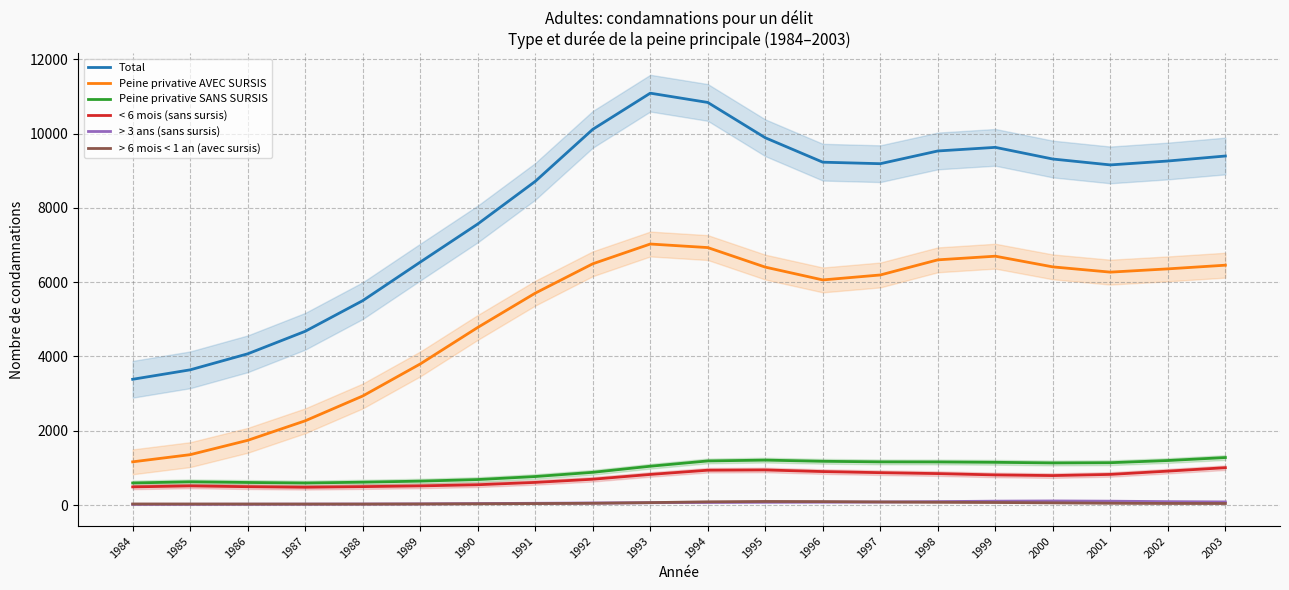

Rank the series at 1990 from highest to lowest value.

Total, Peine privative AVEC SURSIS, Peine privative SANS SURSIS, < 6 mois (sans sursis), > 3 ans (sans sursis), > 6 mois < 1 an (avec sursis)